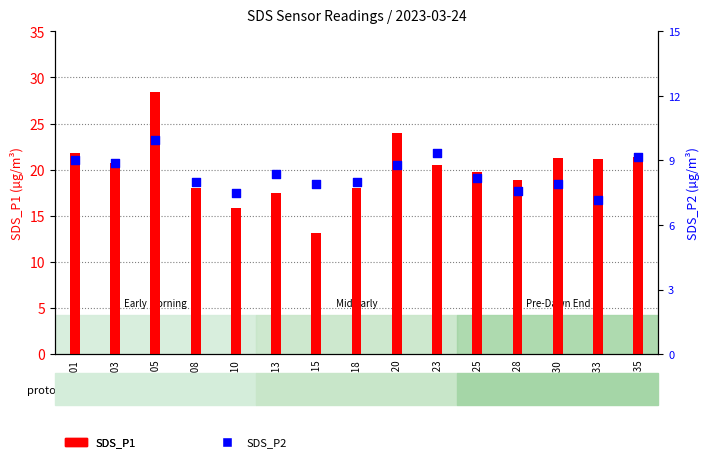

Which series reaches the minimum Y coordinate?

SDS_P2